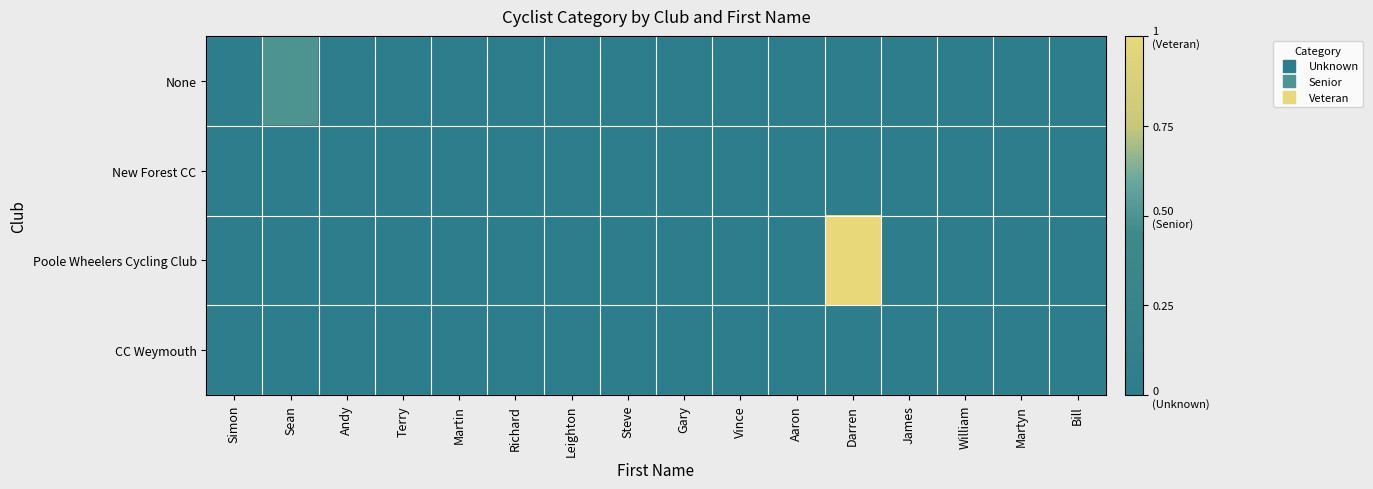

Rank the series by their maximum value, from highest to lowest.

Poole Wheelers Cycling Club, None, New Forest CC, CC Weymouth